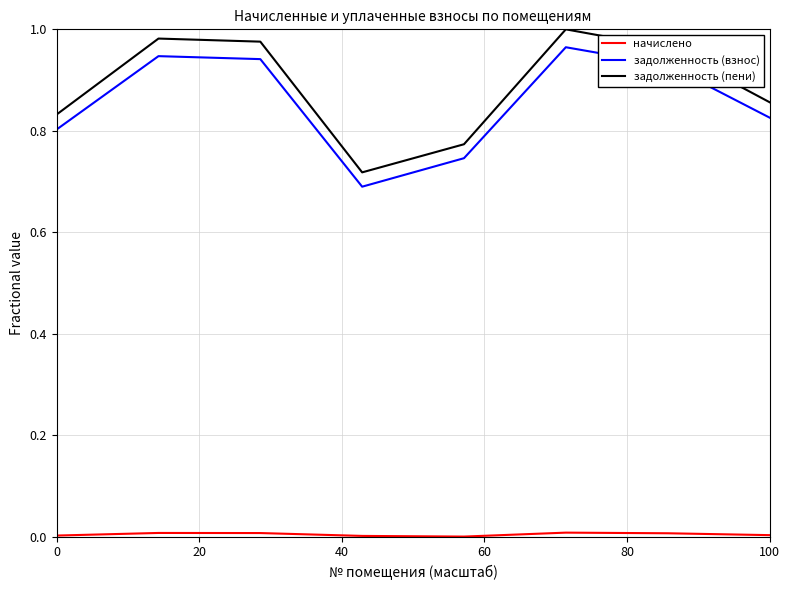

Which series has the largest range (max minus min)?

задолженность (пени)